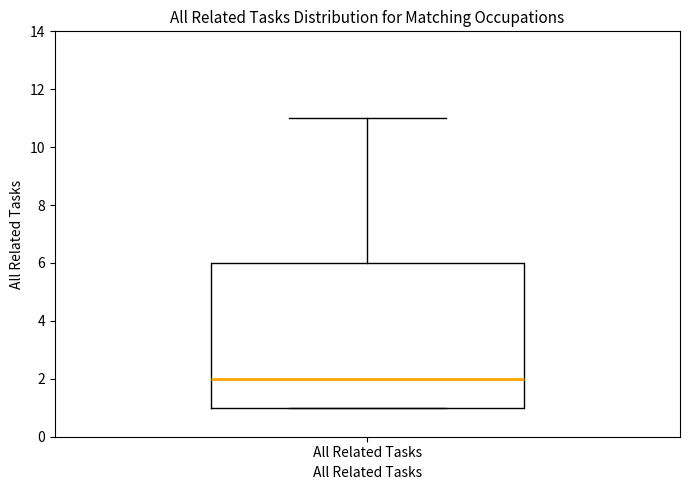

Transcribe this box plot: give where the median line is, the range the box spans, and where the two whiskers end, as read against the y-axis. The values are not printed on the chart, so give them approximately, as read against the axis.

median 2, box 1 to 6, whiskers 1 to 11